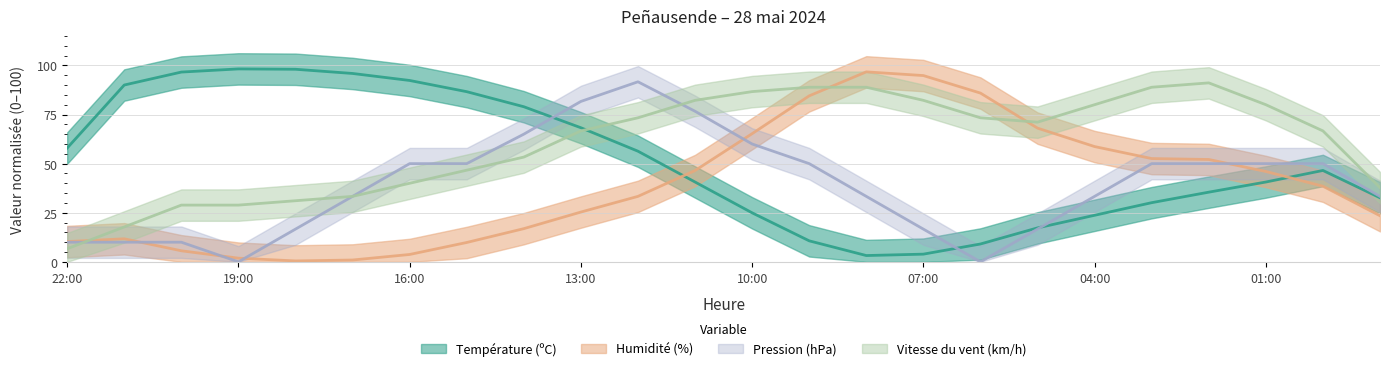

How many values in the Température (ºC) series are below 46?

12